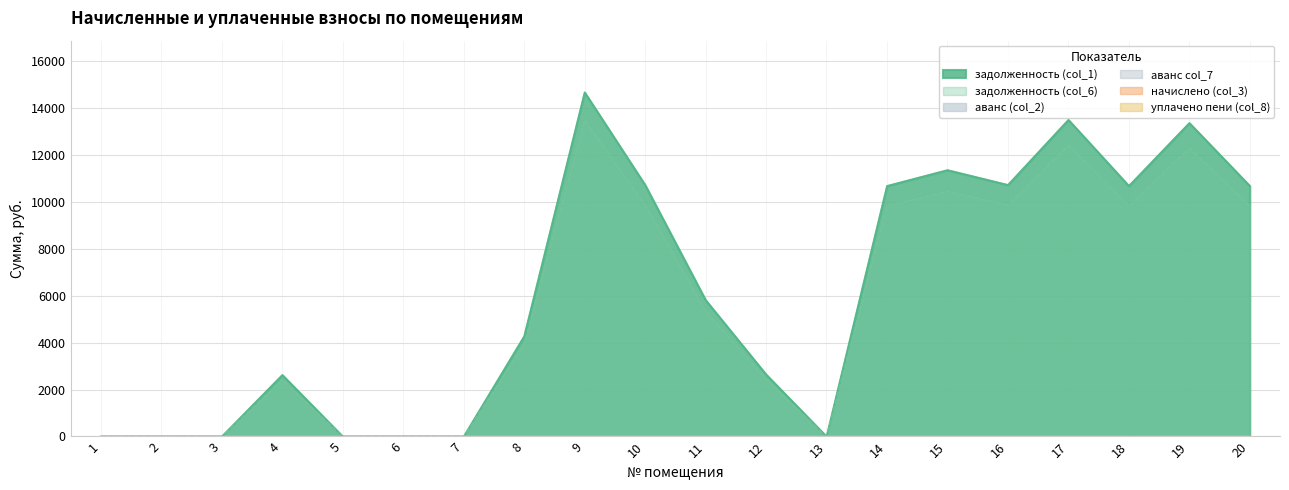

At which label is задолженность (col_1) closest to 7342?

11